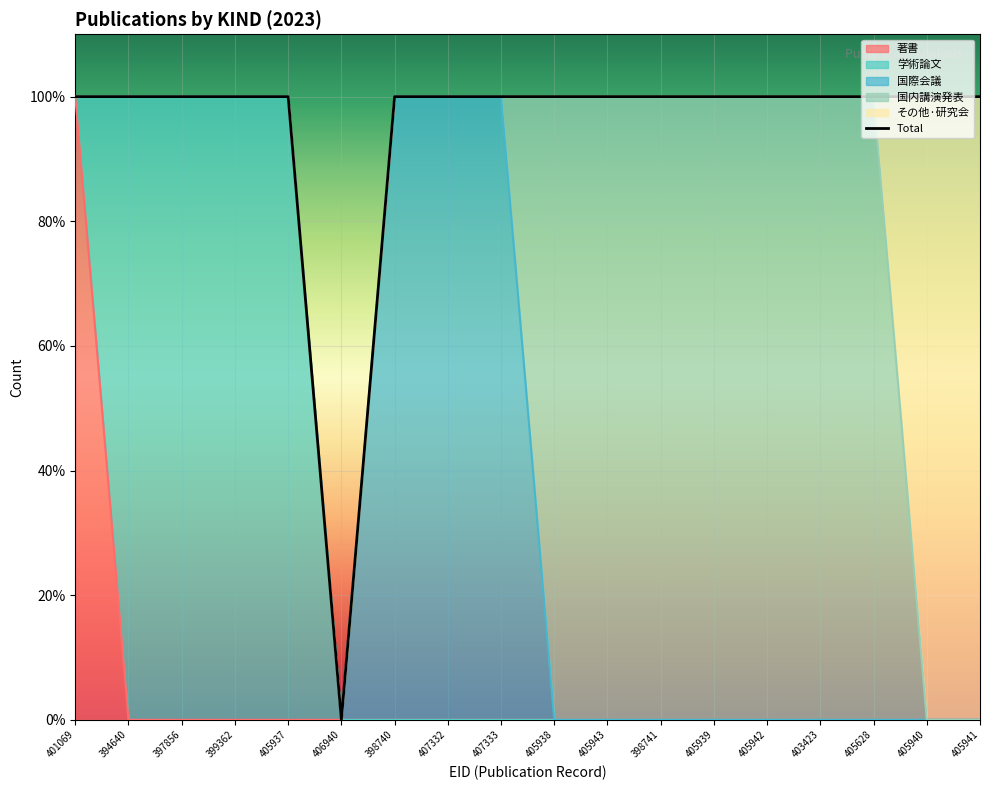

True or false: 著書 has a value of 1 at 407332.

False